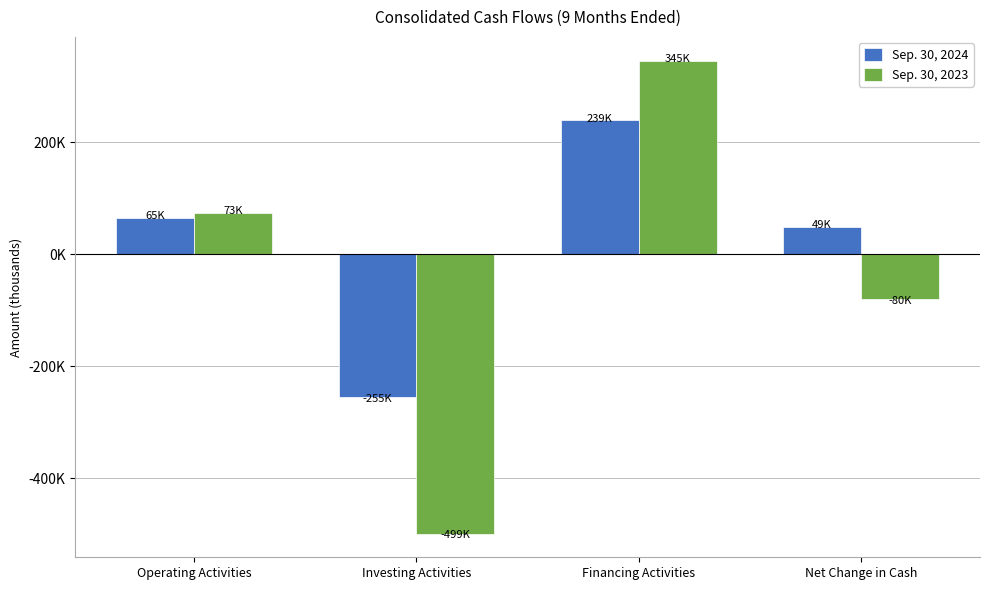

What is the difference between the maximum and minimum values in the Sep. 30, 2024 series?

494038